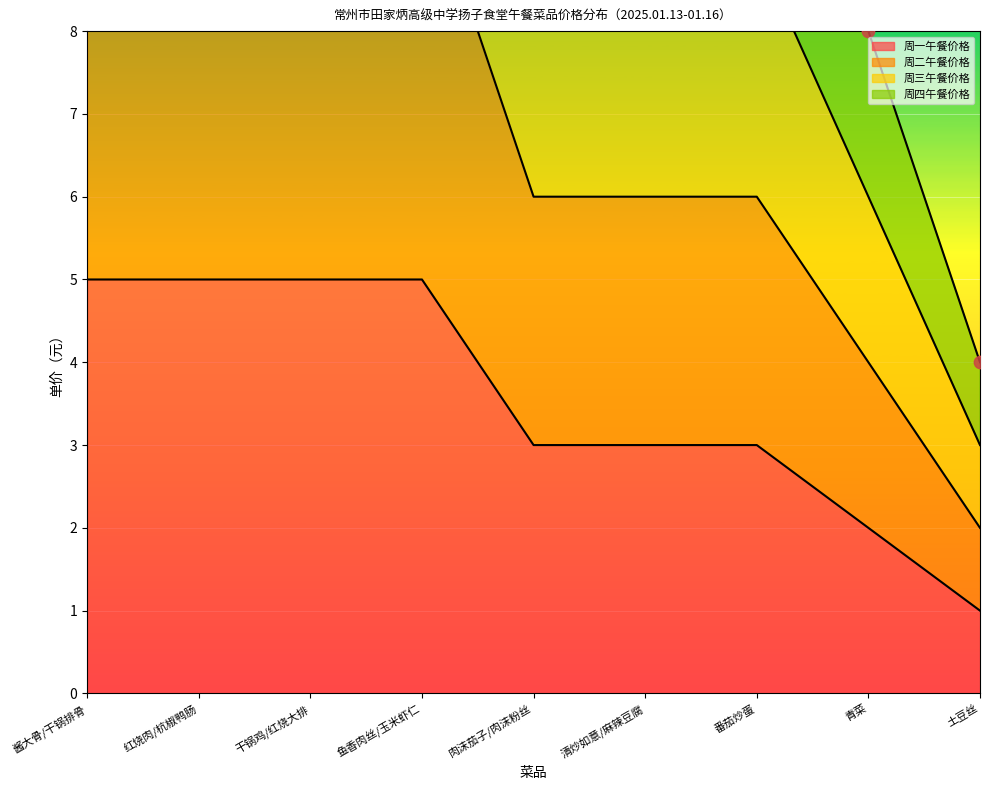

Which series has the largest total across all categories?

周四午餐价格